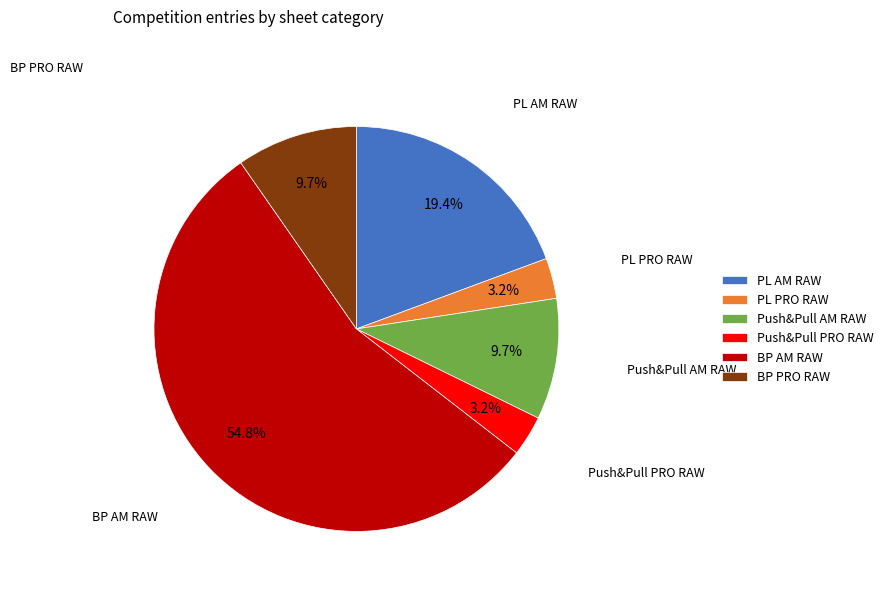

Is PL PRO RAW the majority of the pie?

No